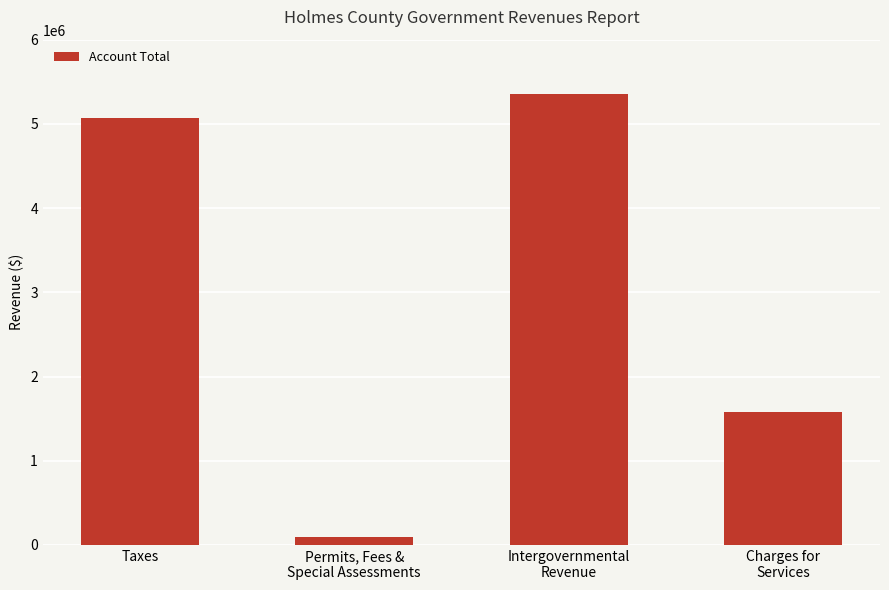

Reading left to right, extract all data points from this chart.

Taxes=5064111	Permits, Fees &
Special Assessments=95187	Intergovernmental
Revenue=5355454	Charges for
Services=1581285